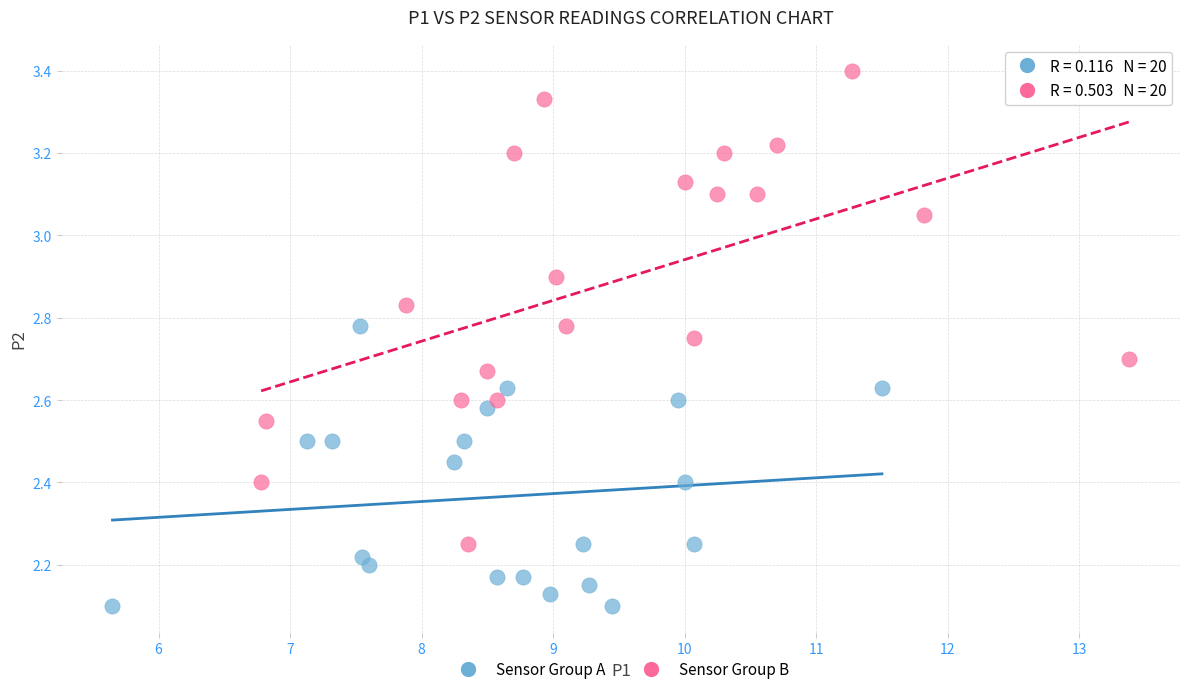

Which series has the largest Y range (max minus min)?

Sensor Group B